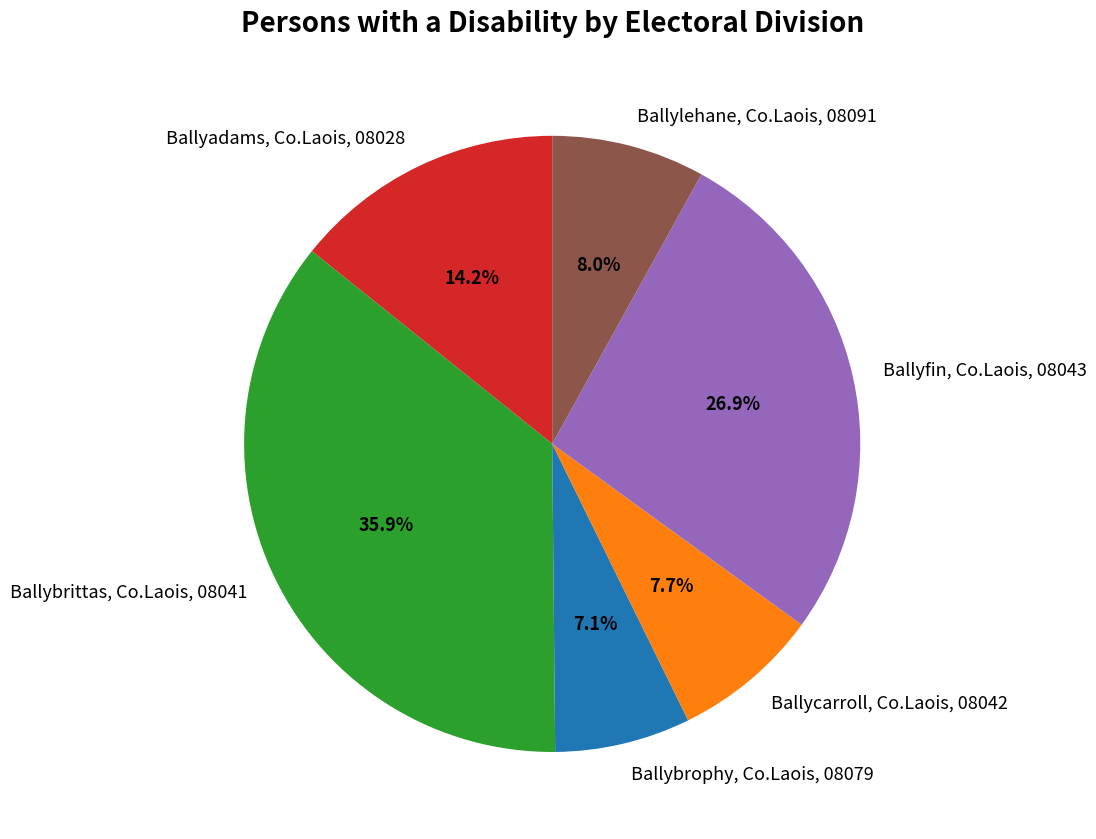

Is there a majority slice in this chart?

No